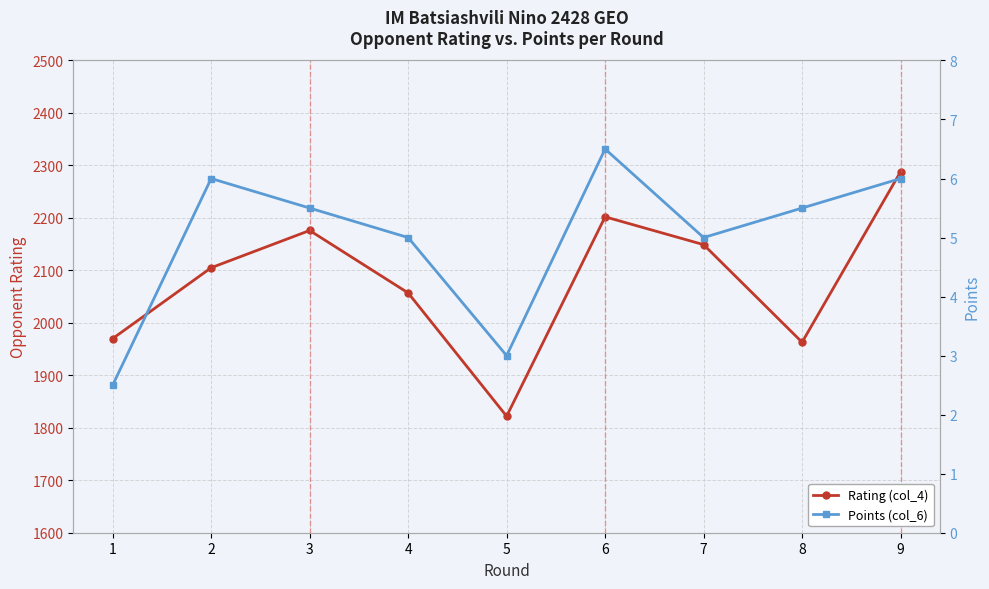

At which label does Rating (col_4) first exceed 2105?

3